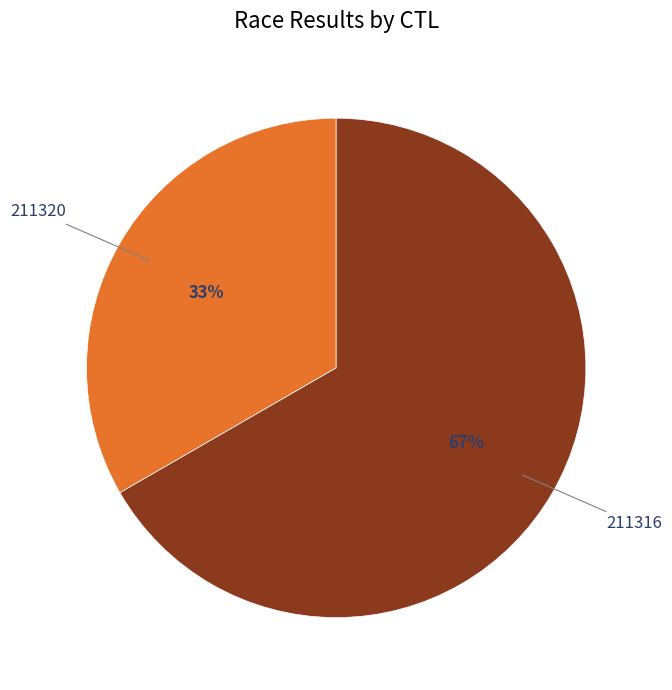

Does any single category account for the majority?

Yes